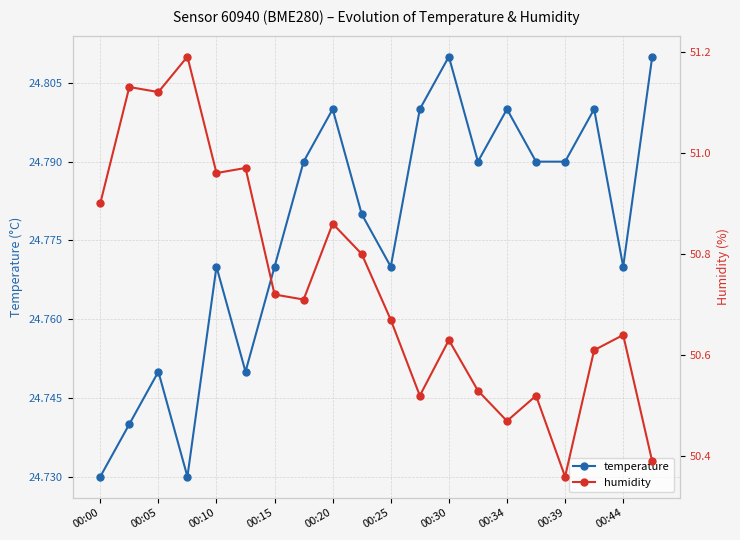

The temperature series shows 5.1 at 00:39. True or false?

False